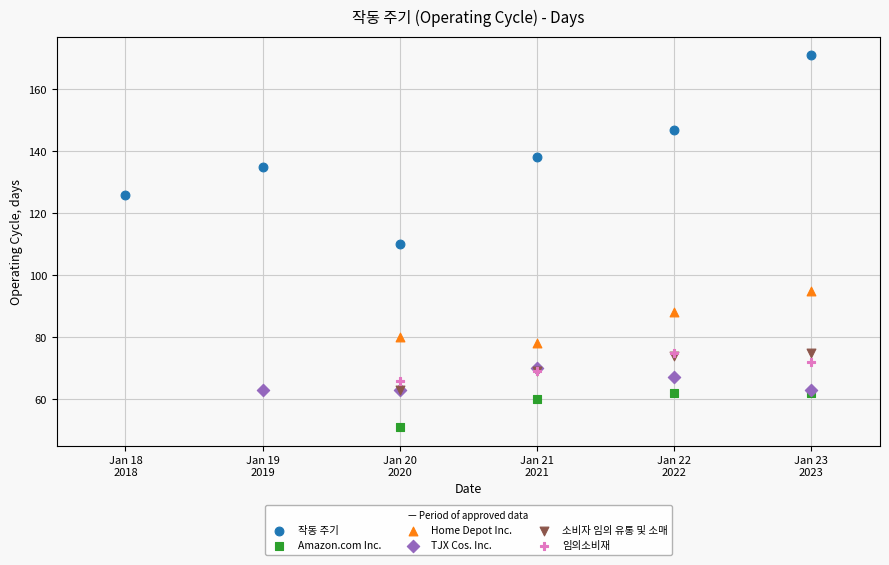

What are all the series names shown in the legend?

작동 주기, Amazon.com Inc., Home Depot Inc., TJX Cos. Inc., 소비자 임의 유통 및 소매, 임의소비재